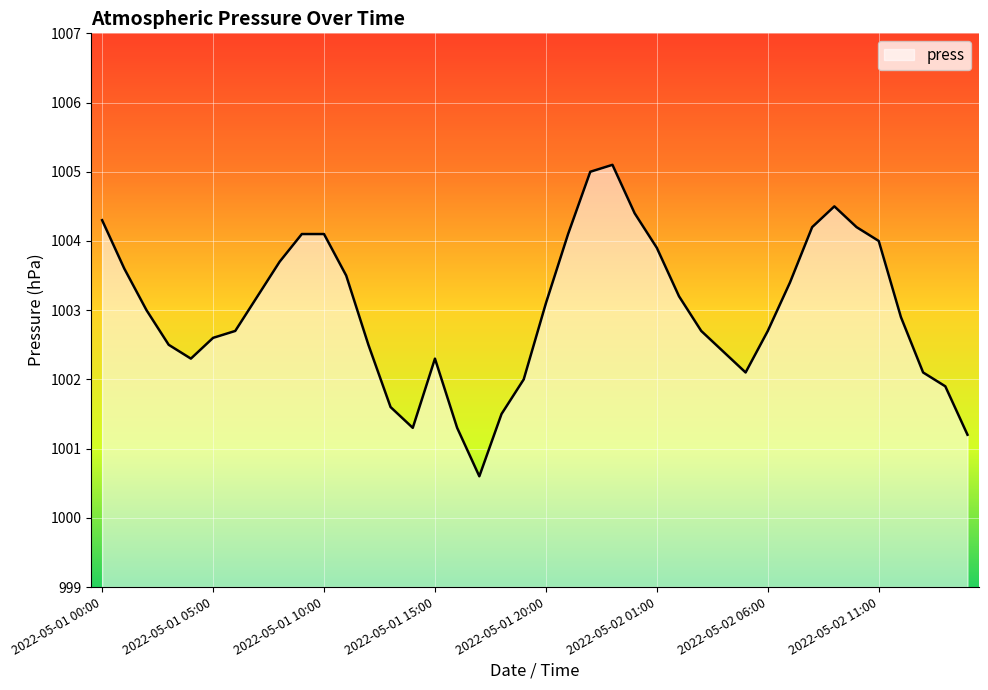

What is the minimum value shown in the chart?

1000.6